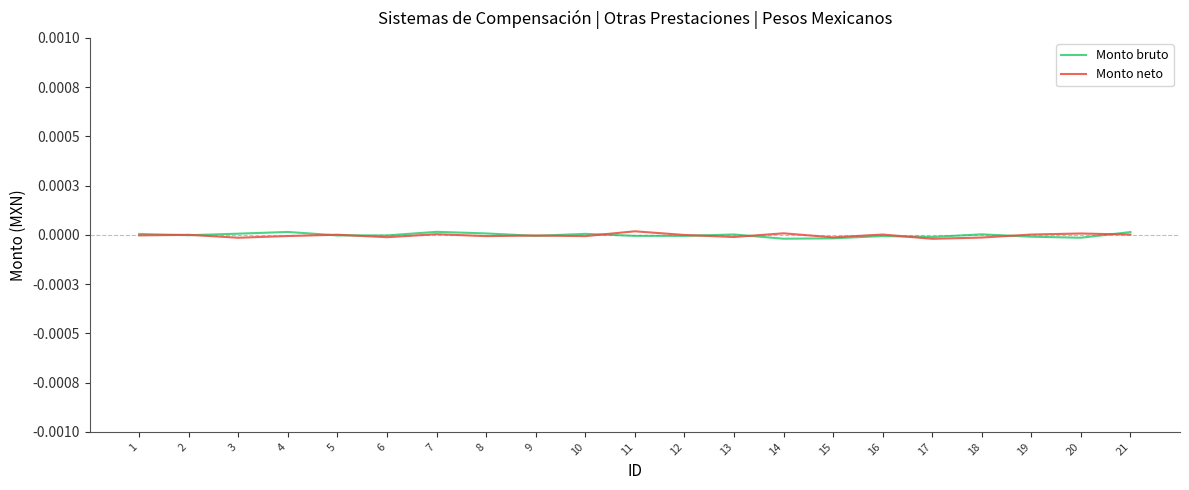

How many times do Monto bruto and Monto neto cross each other?

12